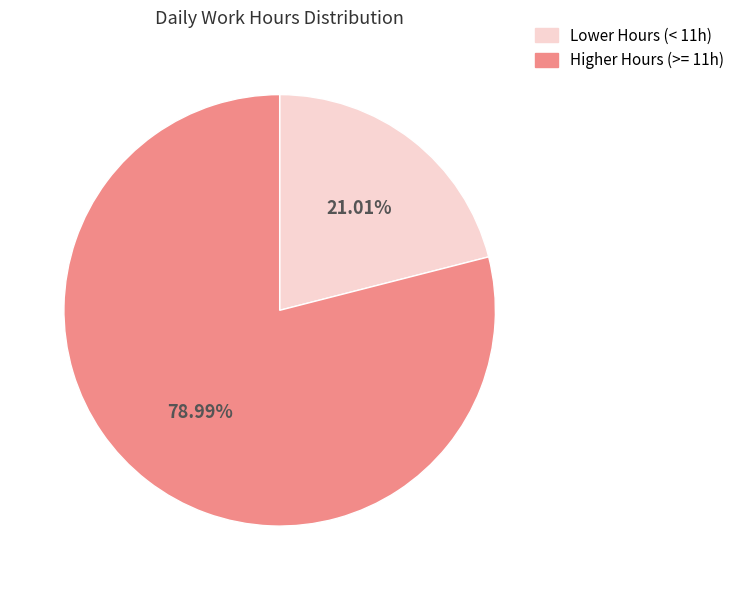

How many slices are in this pie chart?

2